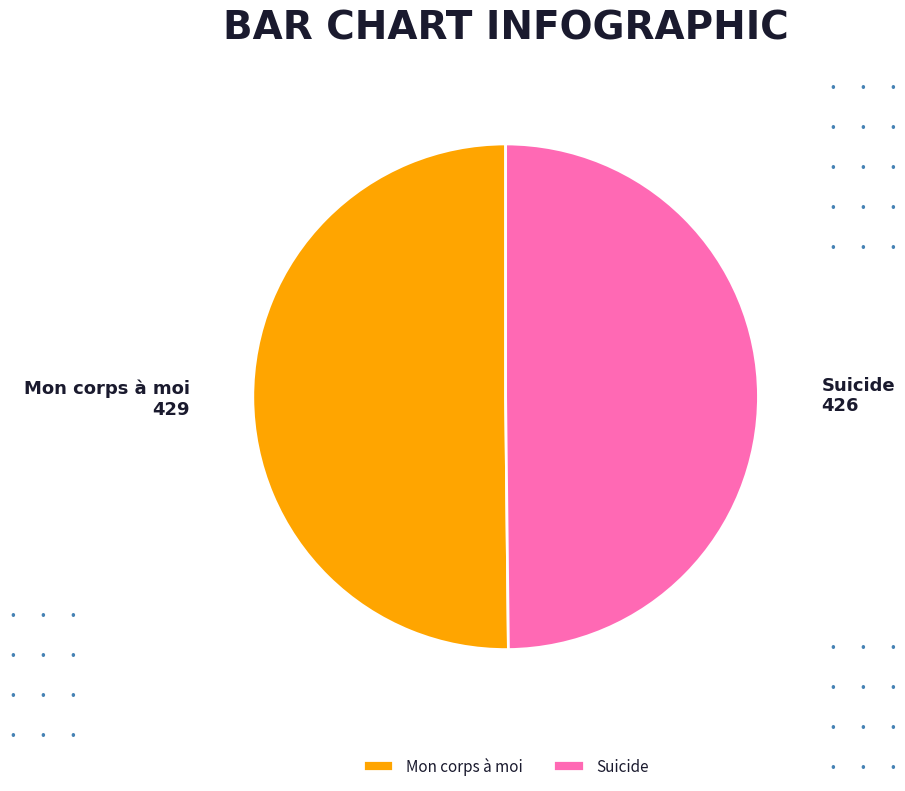

Is the sum of Mon corps à moi and Suicide greater than half?

Yes